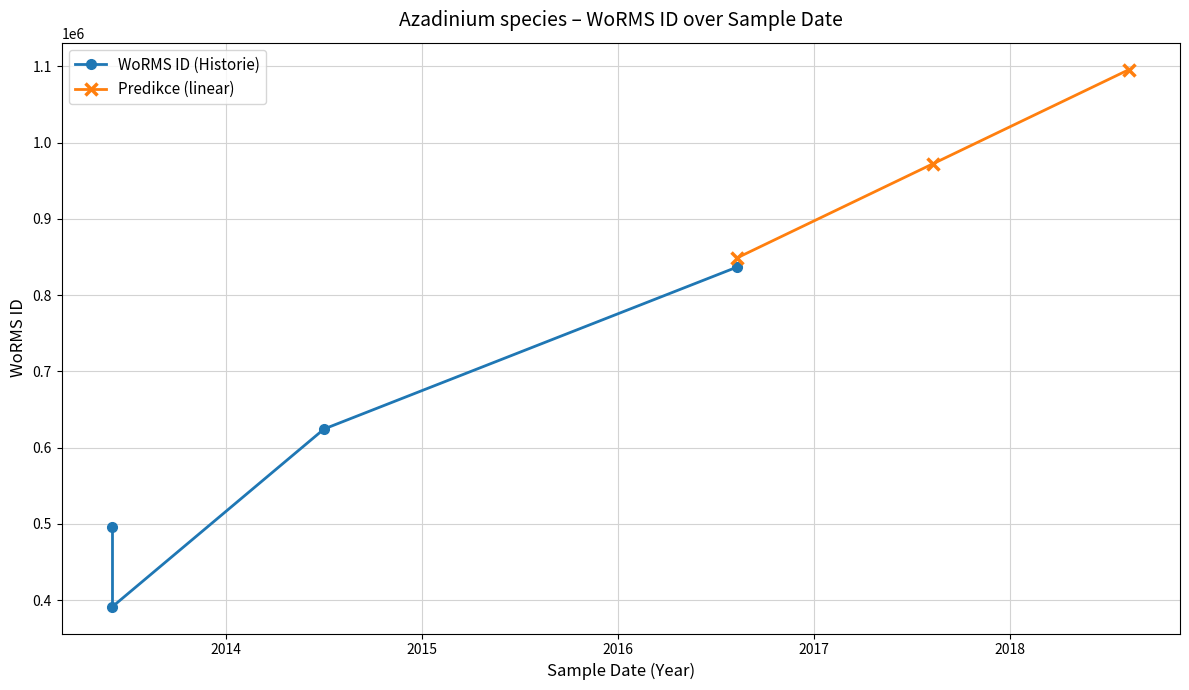

What is the value of the Predikce (linear) point at the 3rd from the left?

1096009.8